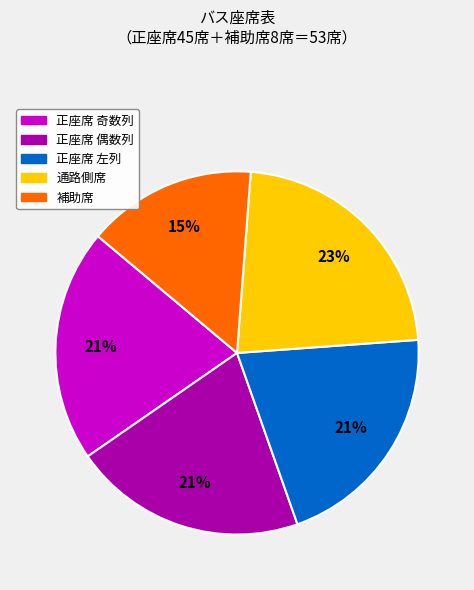

Is there any slice that represents more than half of the pie?

No